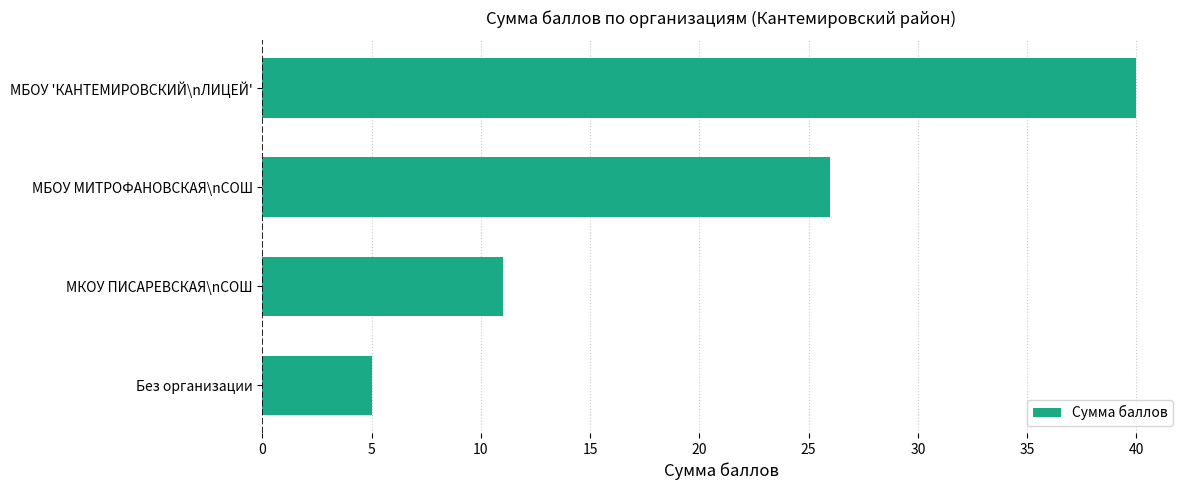

Does the chart contain stacked bars?

No